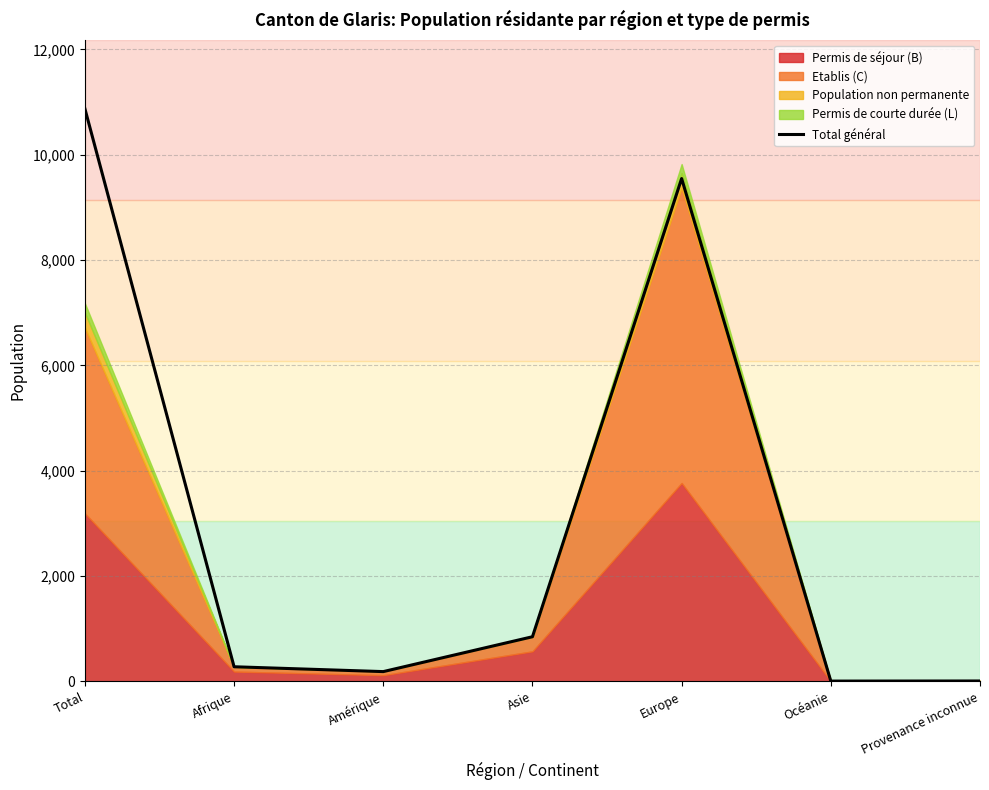

What is the difference between the maximum and minimum values?

10868